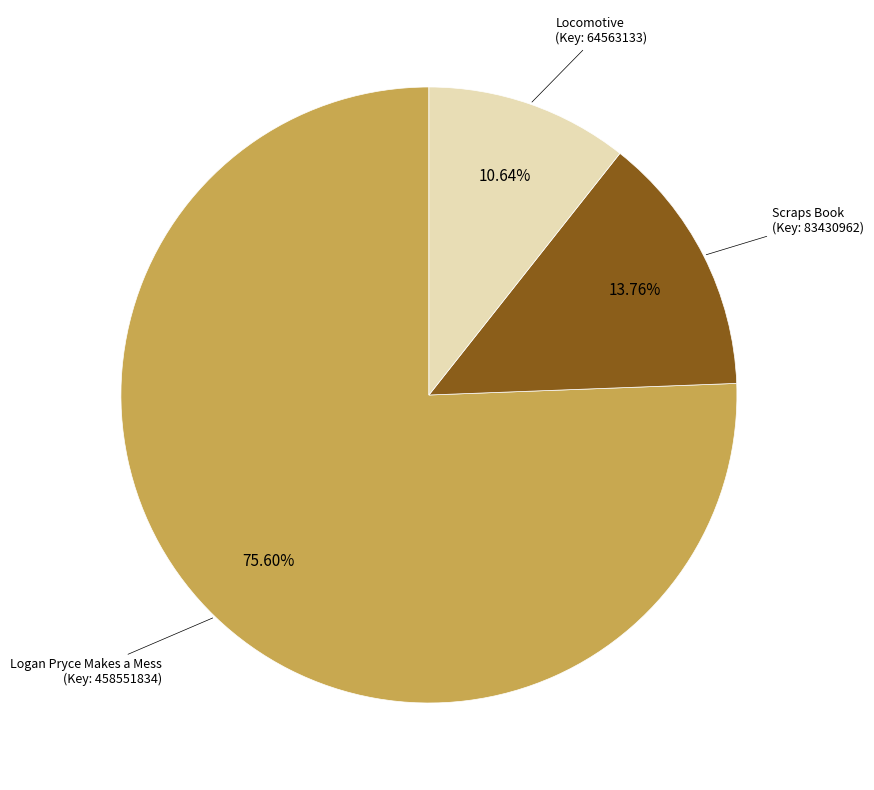

Does any single category account for the majority?

Yes